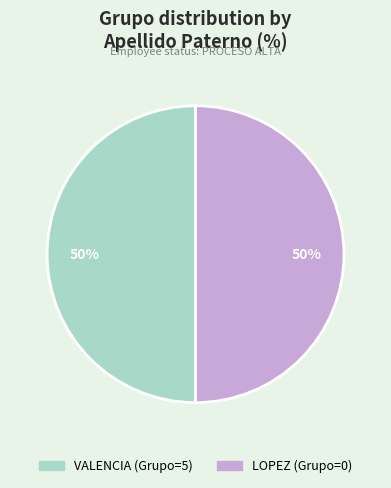

To the nearest percent, what is the combined percentage of VALENCIA and LOPEZ?

100%